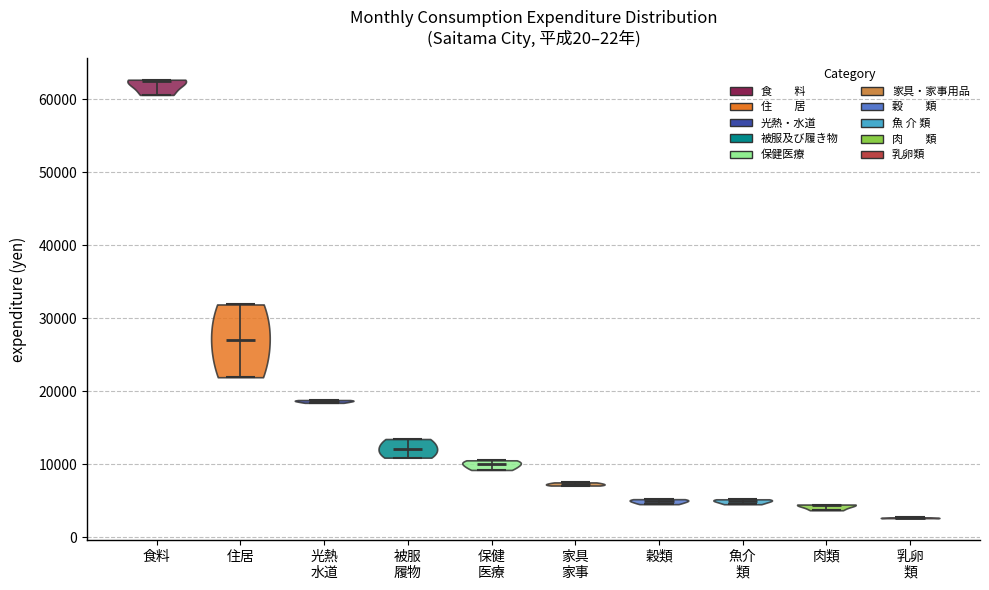

Reading left to right, read every violin against the y-axis: where its median line is, and the lowest and highest points it reaches. The values are not printed on the chart, so give them approximately, as read against the axis.

食料: median line 62000, lowest point 61000, highest point 63000
住居: median line 27000, lowest point 22000, highest point 32000
光熱 水道: median line 19000, lowest point 18000, highest point 19000
被服 履物: median line 12000, lowest point 11000, highest point 13000
保健 医療: median line 10000, lowest point 9000, highest point 11000
家具 家事: median line 7000, lowest point 7000, highest point 7000
穀類: median line 5000, lowest point 5000, highest point 5000
魚介 類: median line 5000, lowest point 5000, highest point 5000
肉類: median line 4000, lowest point 4000, highest point 4000
乳卵 類: median line 3000, lowest point 3000, highest point 3000